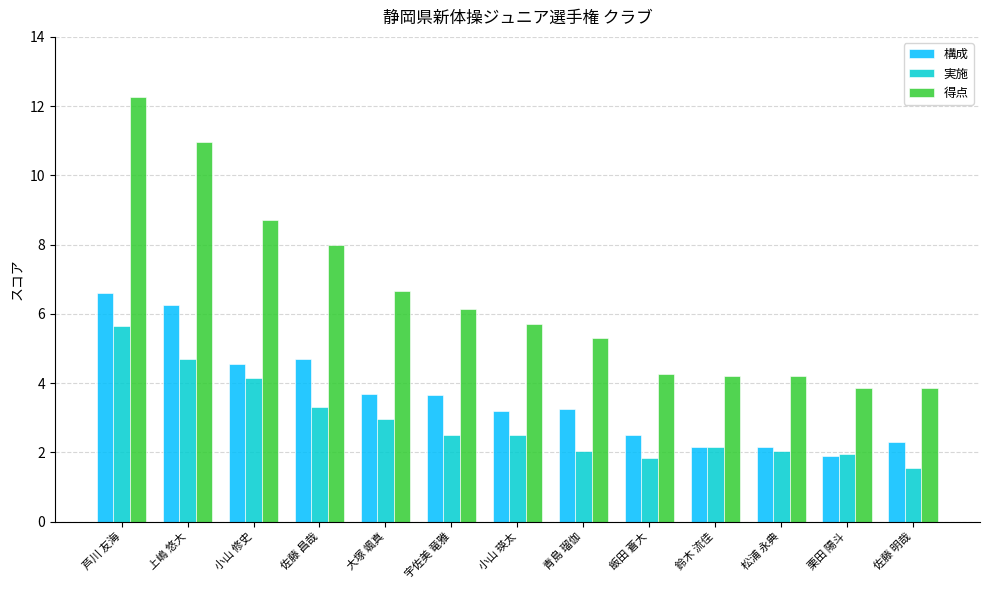

Which category has the highest value in the 実施 series?

芦川 友海